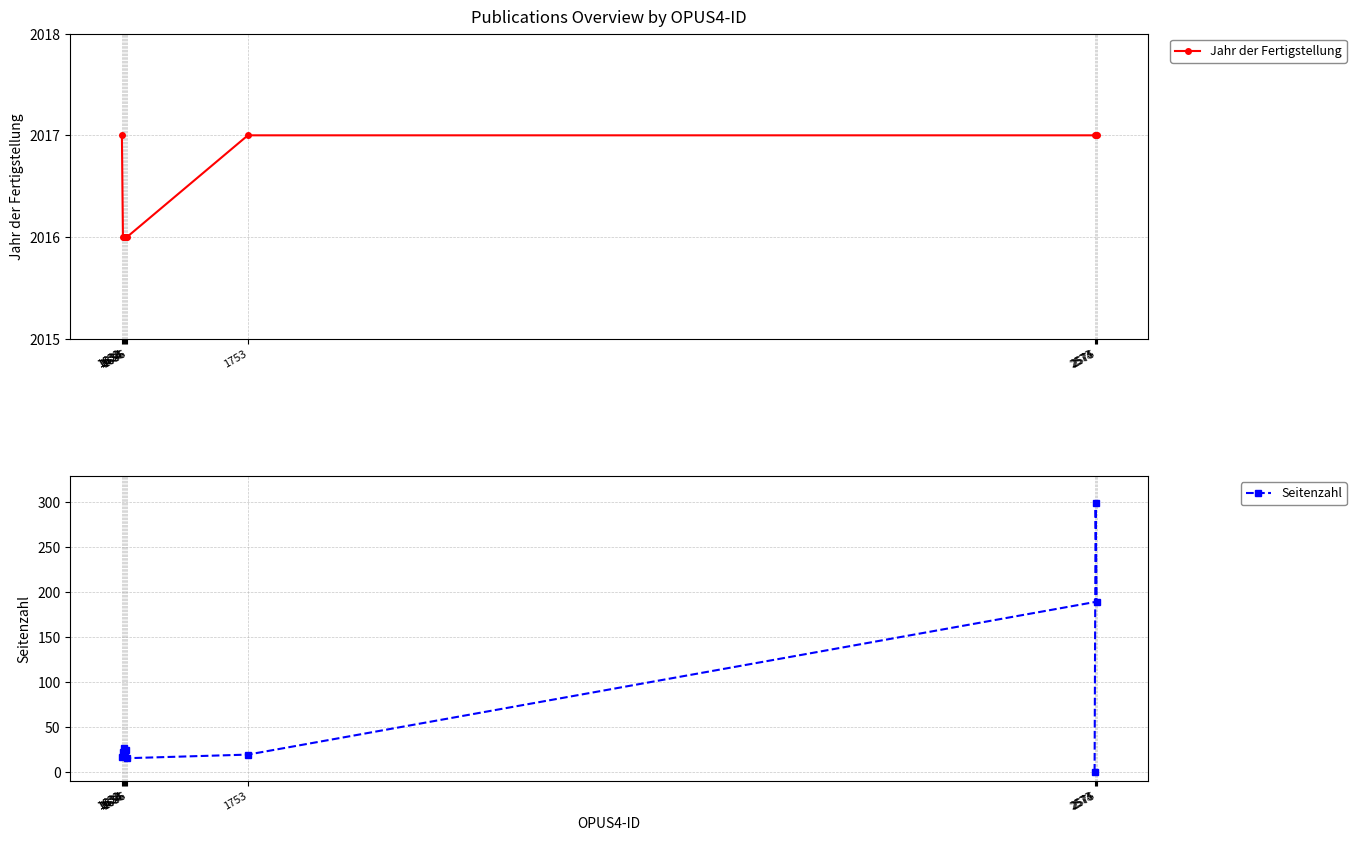

Which series has the largest range (max minus min)?

Seitenzahl